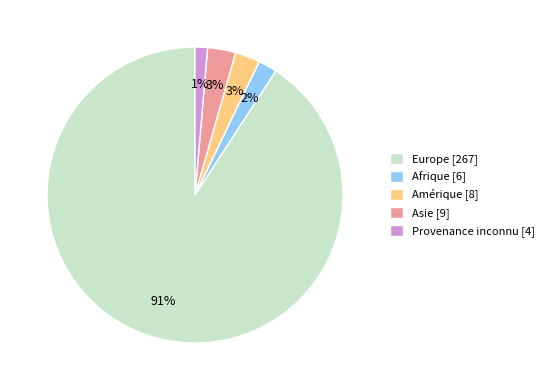

Between Asie and Europe, which is larger?

Europe